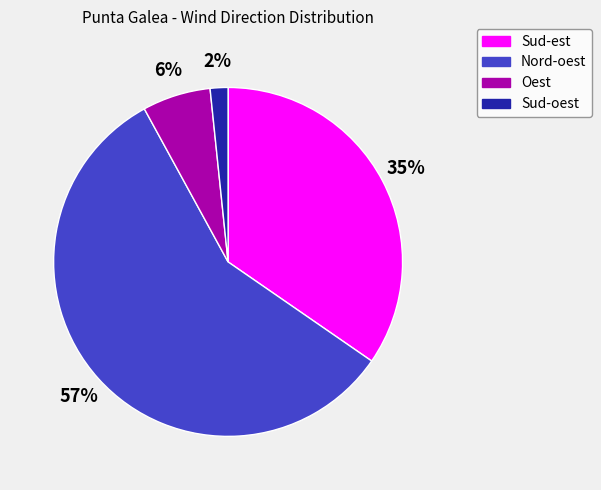

To the nearest percent, what percentage of the pie is Oest?

6%